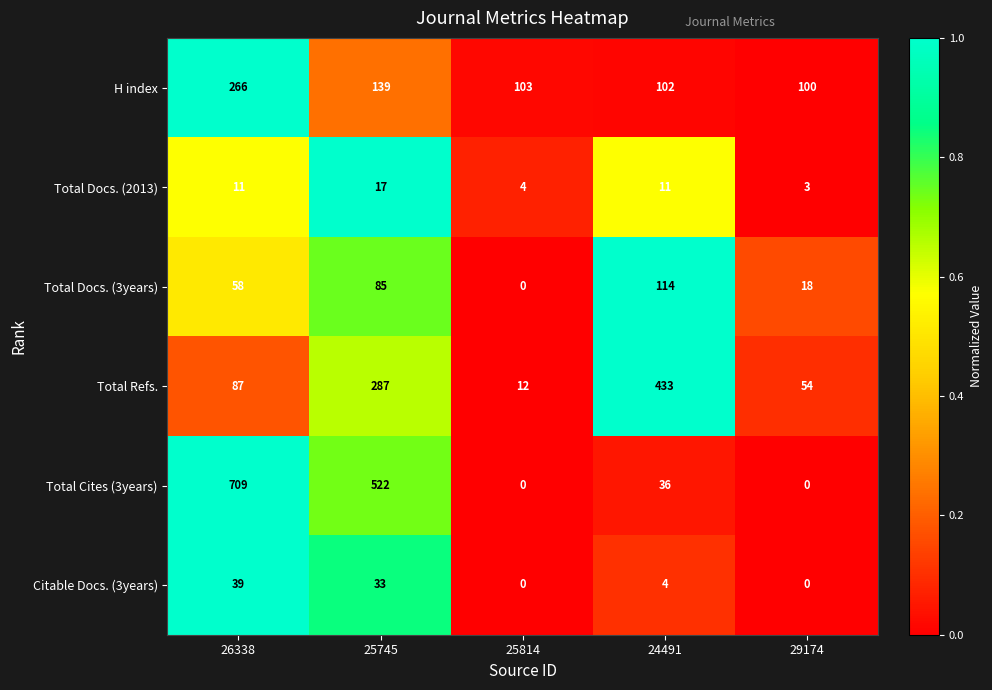

What is the average value of the Citable Docs. (3years) series?

15